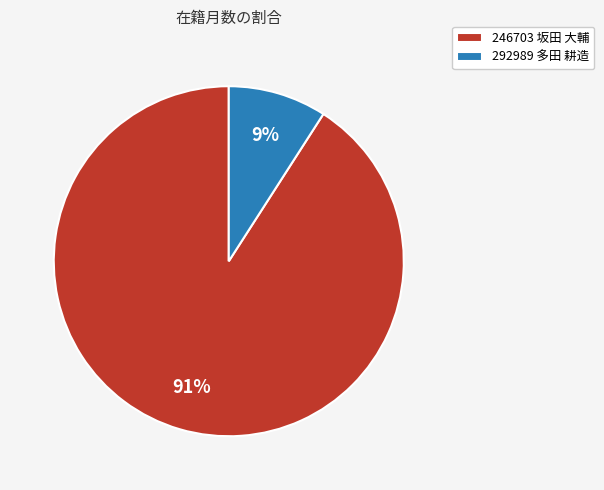

Does 292989 多田 耕造 account for over 50% of the chart?

No